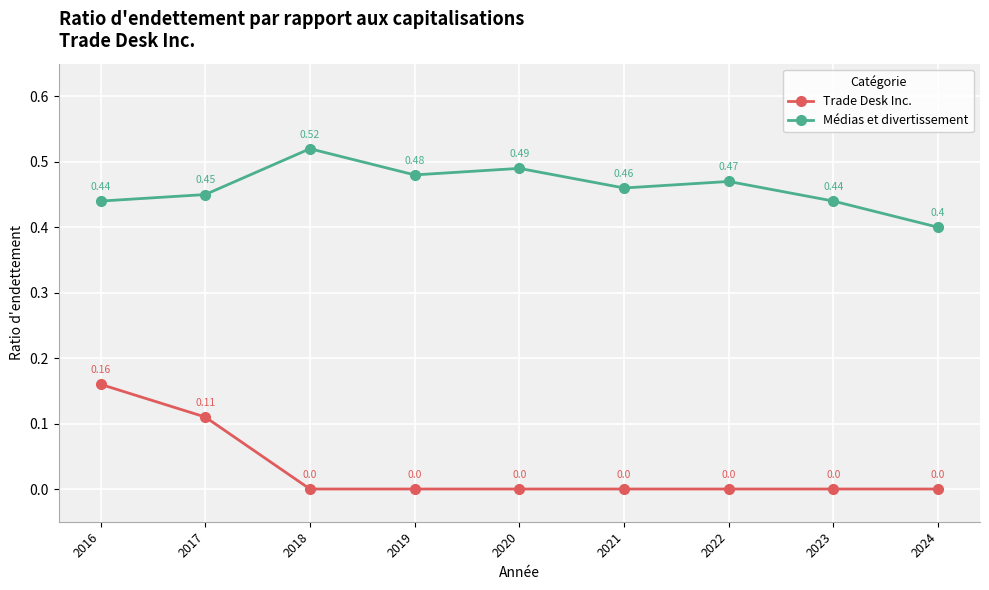

Rank the series by their average value, from highest to lowest.

Médias et divertissement, Trade Desk Inc.